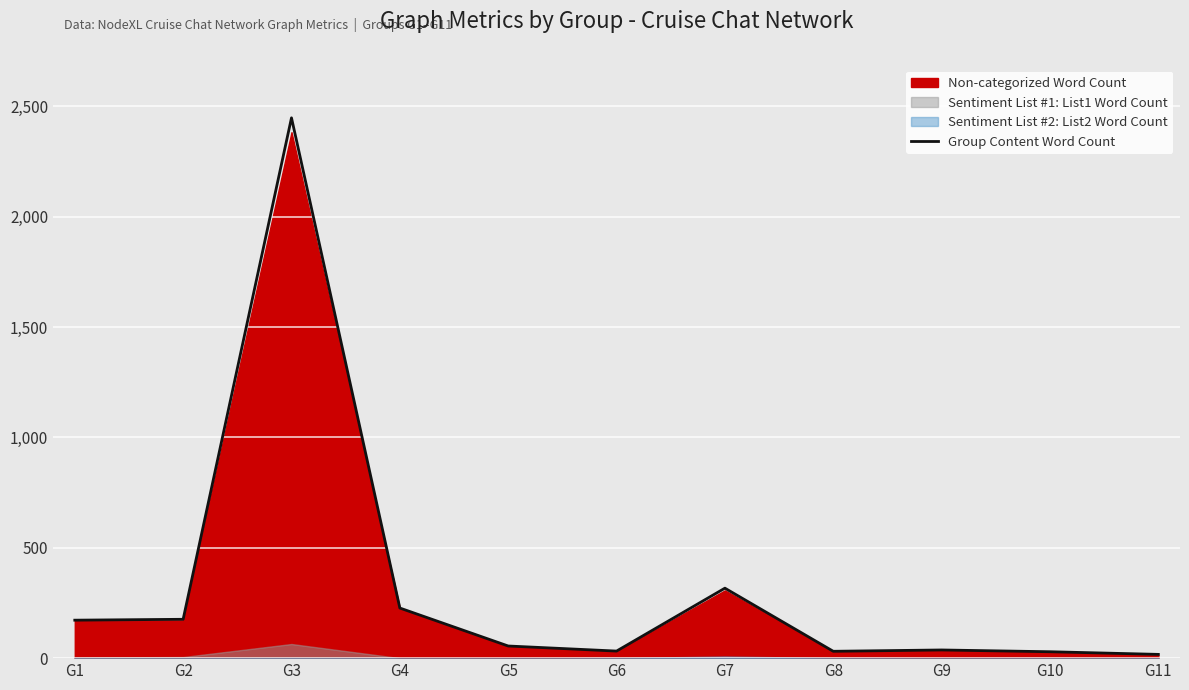

How many interior local peaks (higher than both neighbors) does the data have?

3